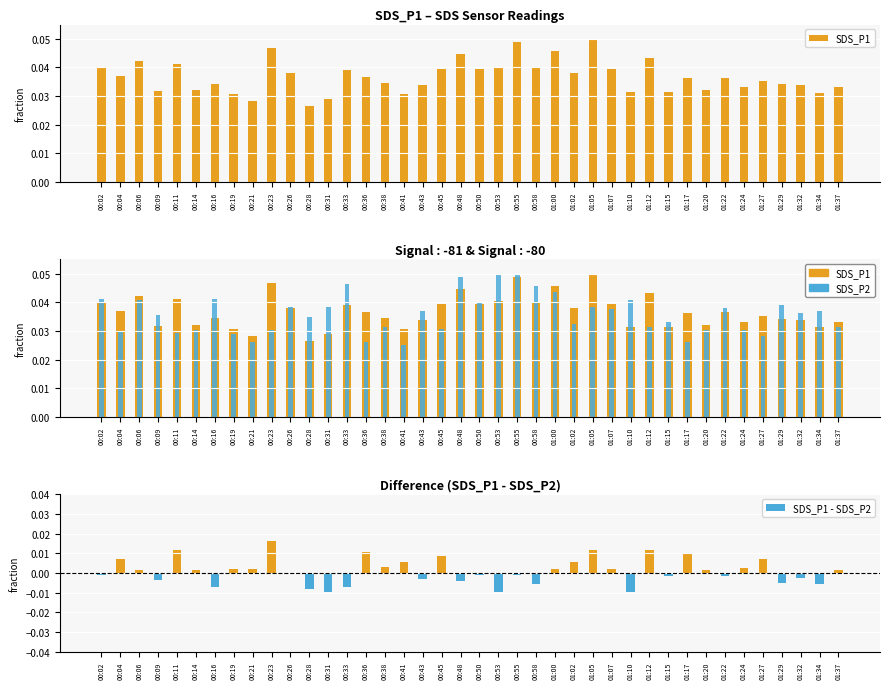

Which has a higher value, 01:32 or 00:06?

00:06